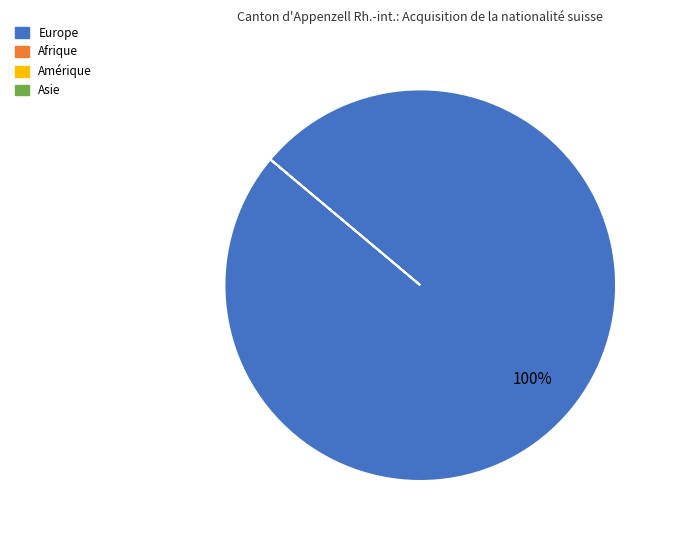

Does any single category account for the majority?

Yes